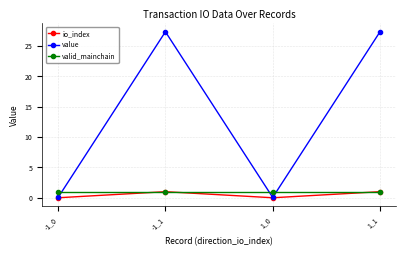

Reading left to right, what are all the values shown in this chart?

io_index: 0.0	1.0	0.0	1.0
value: 0.1	27.4	0.1	27.4
valid_mainchain: 1.0	1.0	1.0	1.0